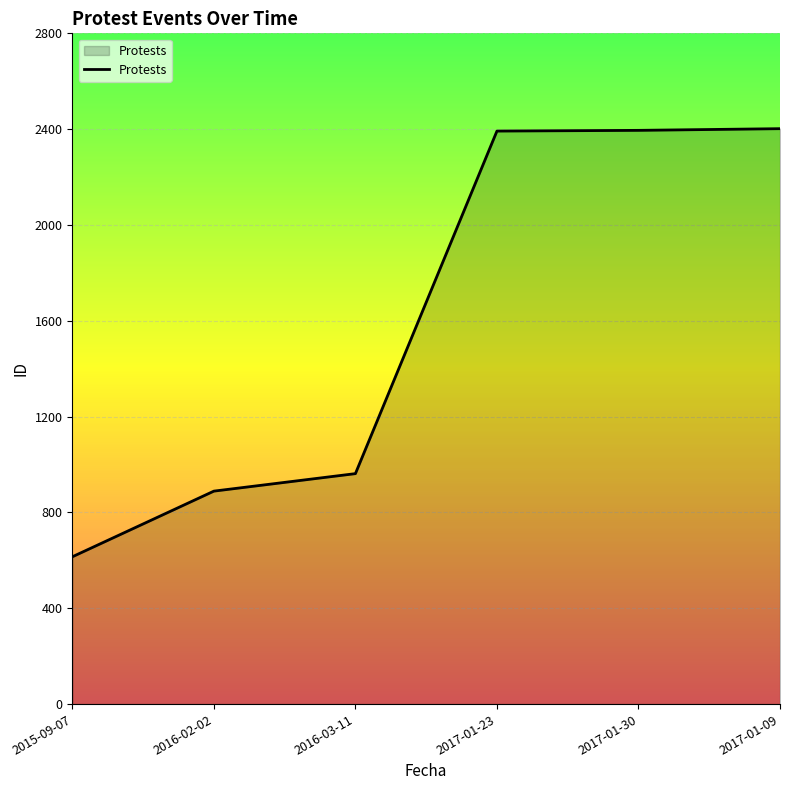

Approximately how many times larger is the value at 2017-01-23 compared to 2017-01-09?

1.0